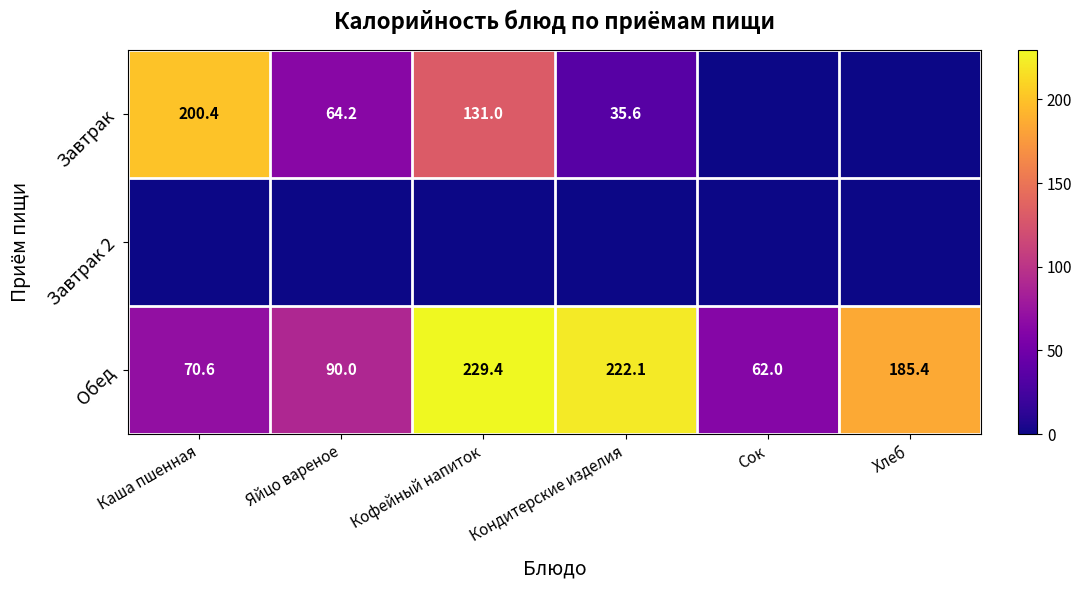

What is the difference between the maximum and minimum values in the Обед series?

167.4